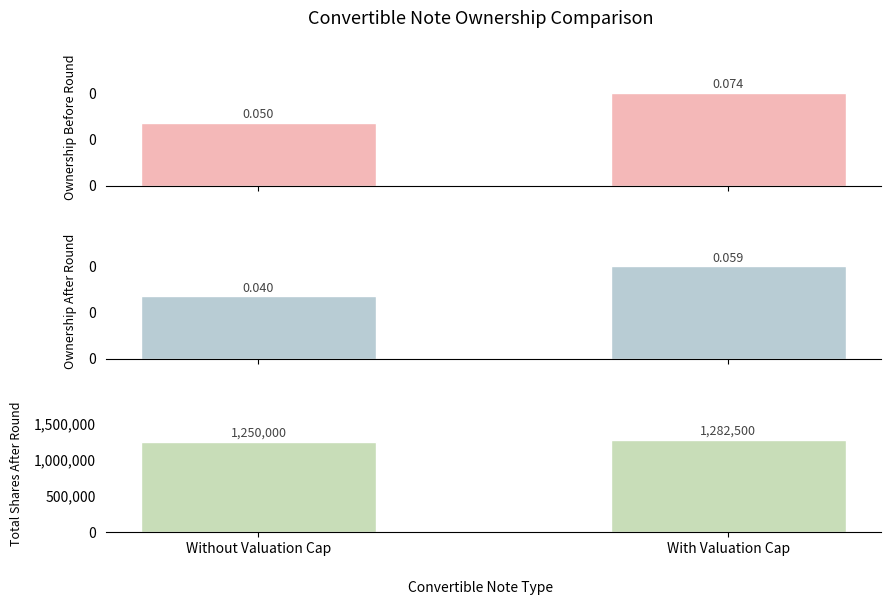

Reading left to right, list all the values displayed in this chart.

Ownership Before Round: Without Valuation Cap=0.1	With Valuation Cap=0.1
Ownership After Round: Without Valuation Cap=0.0	With Valuation Cap=0.1
Total Shares After Round: Without Valuation Cap=1250000.0	With Valuation Cap=1282500.0